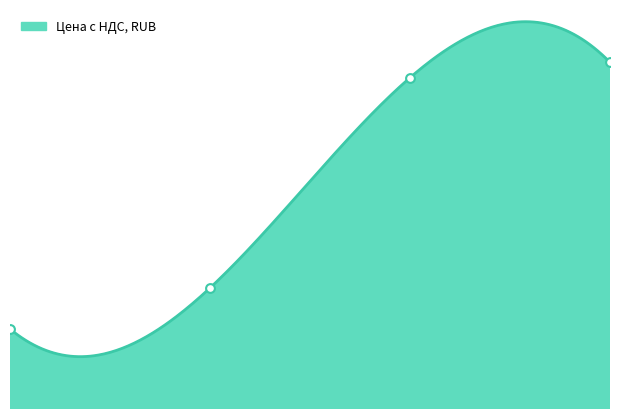

What is the change in value from 109156 to 109577?

+880